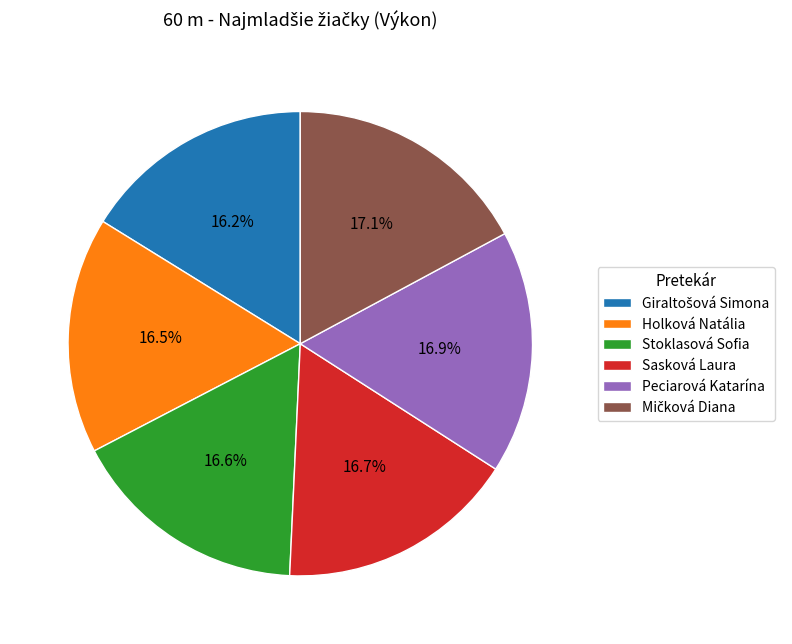

What percentage is the Stoklasová Sofia slice, to the nearest percent?

17%